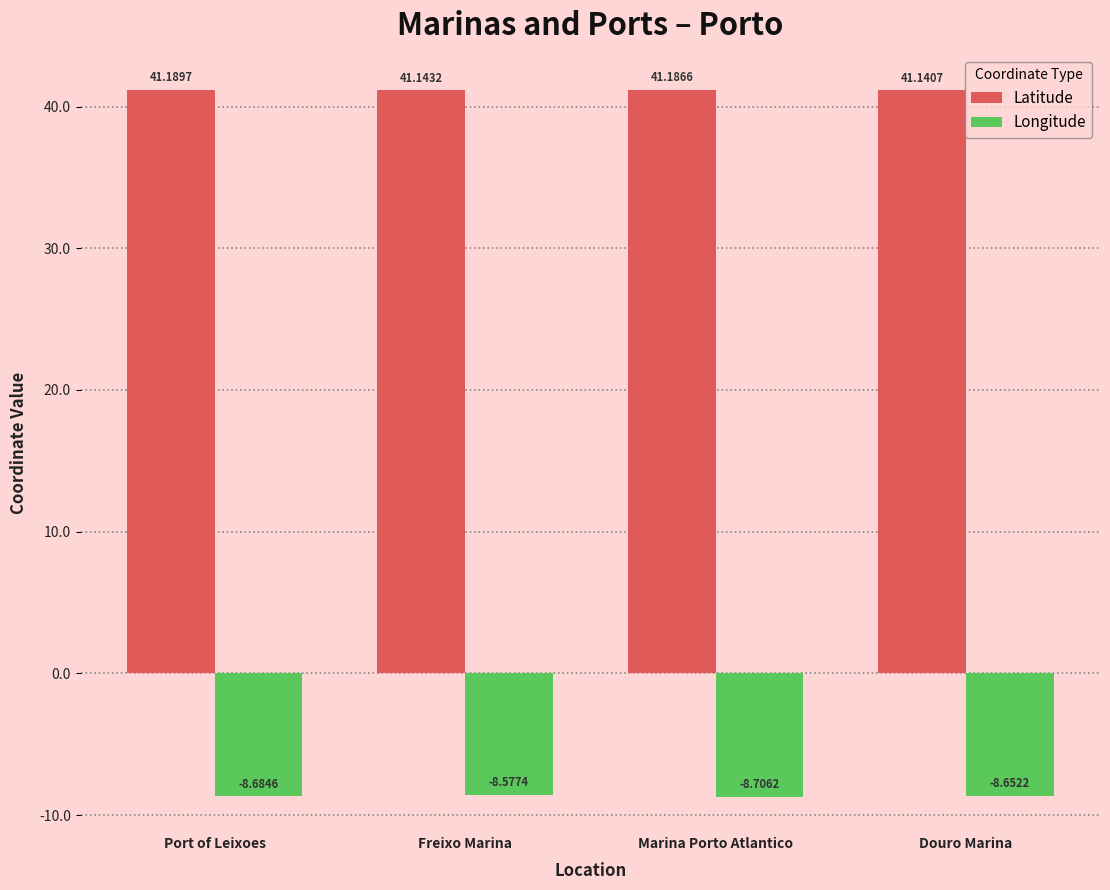

What is the difference between the maximum and minimum values in the Longitude series?

0.1